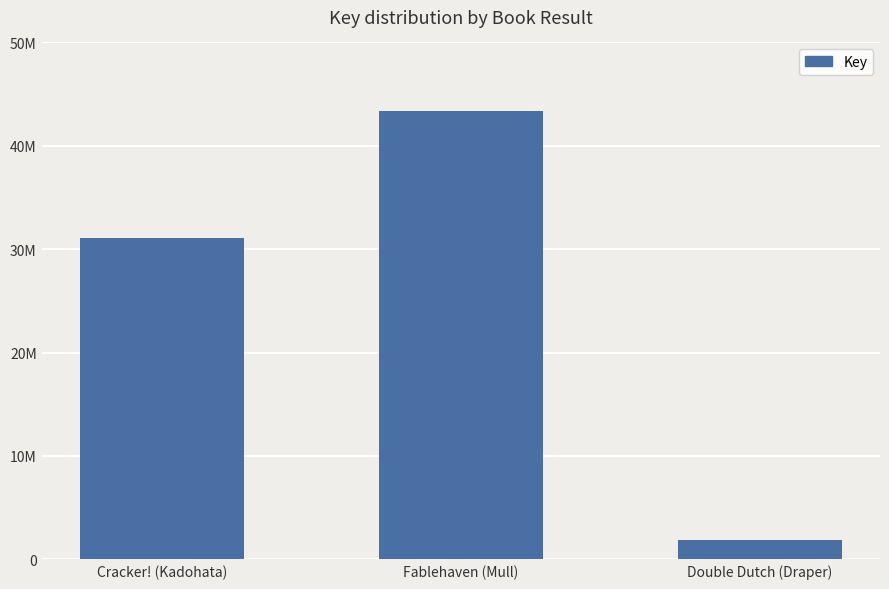

At which category does the chart reach its minimum across all series?

Double Dutch (Draper)